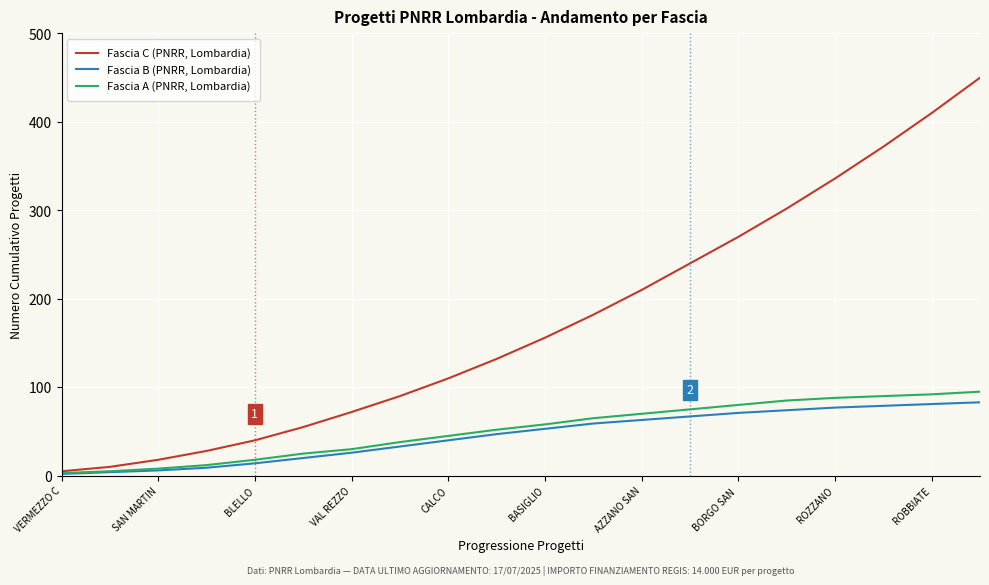

What is the highest value of the Fascia A (PNRR, Lombardia) series?

95